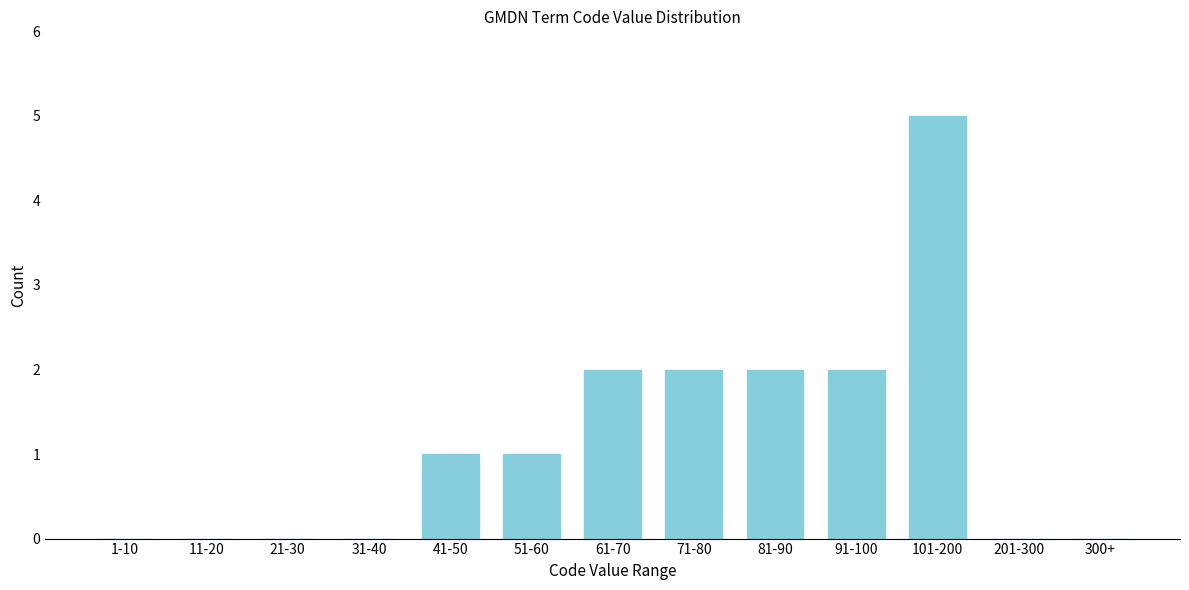

Reading right to left, what are all the values shown in this chart?

300+=0	201-300=0	101-200=5	91-100=2	81-90=2	71-80=2	61-70=2	51-60=1	41-50=1	31-40=0	21-30=0	11-20=0	1-10=0